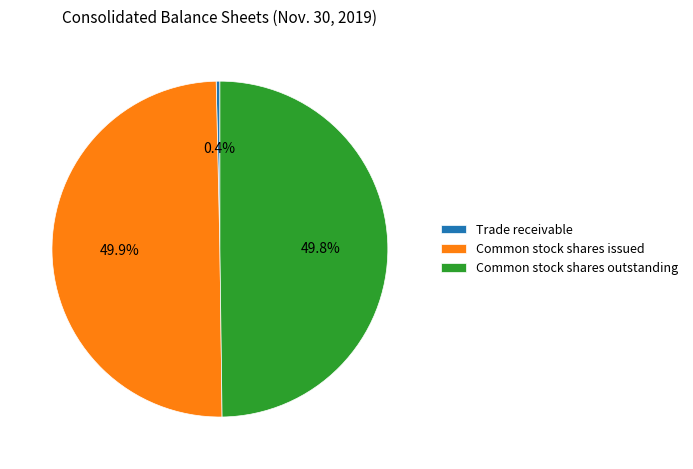

To the nearest percent, what is the difference between the largest and smallest slice percentages?

49%